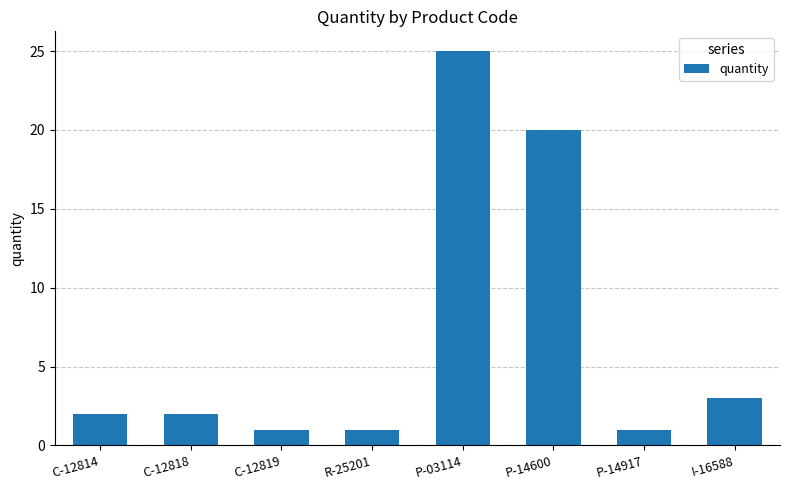

What is the smallest value displayed?

1